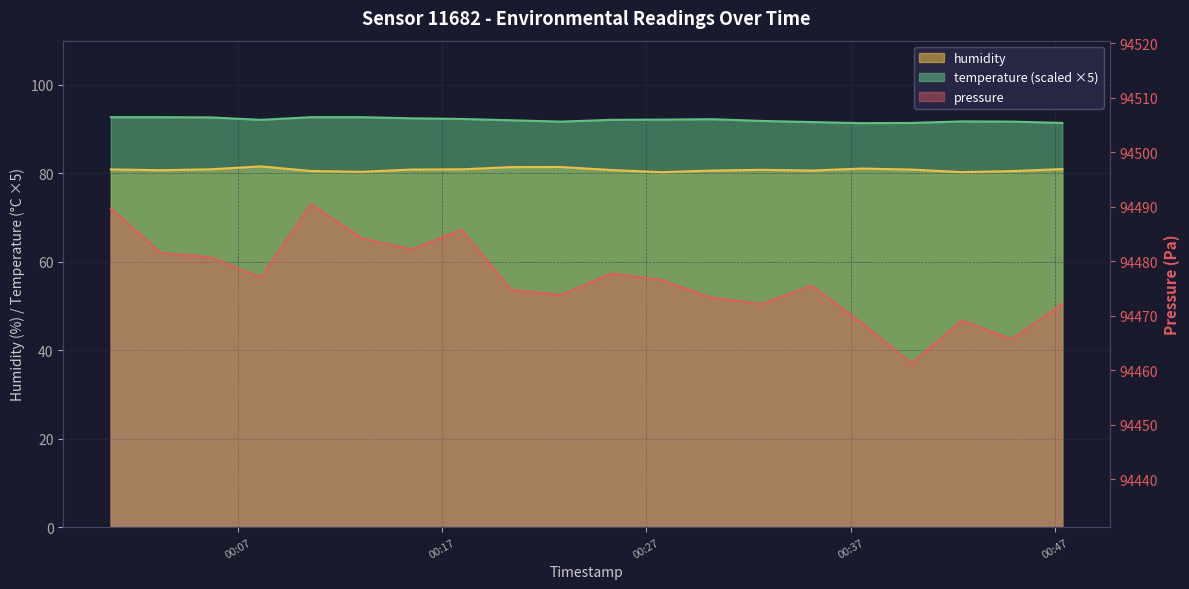

Reading left to right, extract all data points from this chart.

pressure: 2023-08-12T00:00:47=94489.7	2023-08-12T00:03:14=94481.5	2023-08-12T00:05:41=94480.8	2023-08-12T00:08:08=94477.0	2023-08-12T00:10:35=94490.5	2023-08-12T00:13:03=94484.2	2023-08-12T00:15:30=94482.2	2023-08-12T00:17:57=94485.8	2023-08-12T00:20:24=94474.7	2023-08-12T00:22:50=94473.8	2023-08-12T00:25:17=94477.8	2023-08-12T00:27:44=94476.6	2023-08-12T00:30:12=94473.3	2023-08-12T00:32:39=94472.2	2023-08-12T00:35:06=94475.5	2023-08-12T00:37:33=94468.7	2023-08-12T00:40:00=94461.2	2023-08-12T00:42:27=94469.2	2023-08-12T00:44:54=94465.7	2023-08-12T00:47:22=94472.2
humidity: 2023-08-12T00:00:47=80.9	2023-08-12T00:03:14=80.7	2023-08-12T00:05:41=80.9	2023-08-12T00:08:08=81.6	2023-08-12T00:10:35=80.5	2023-08-12T00:13:03=80.3	2023-08-12T00:15:30=80.9	2023-08-12T00:17:57=80.9	2023-08-12T00:20:24=81.4	2023-08-12T00:22:50=81.4	2023-08-12T00:25:17=80.8	2023-08-12T00:27:44=80.3	2023-08-12T00:30:12=80.6	2023-08-12T00:32:39=80.8	2023-08-12T00:35:06=80.6	2023-08-12T00:37:33=81.1	2023-08-12T00:40:00=80.8	2023-08-12T00:42:27=80.3	2023-08-12T00:44:54=80.5	2023-08-12T00:47:22=81.0
temperature: 2023-08-12T00:00:47=92.7	2023-08-12T00:03:14=92.7	2023-08-12T00:05:41=92.7	2023-08-12T00:08:08=92.1	2023-08-12T00:10:35=92.7	2023-08-12T00:13:03=92.7	2023-08-12T00:15:30=92.4	2023-08-12T00:17:57=92.3	2023-08-12T00:20:24=92.0	2023-08-12T00:22:50=91.7	2023-08-12T00:25:17=92.1	2023-08-12T00:27:44=92.2	2023-08-12T00:30:12=92.2	2023-08-12T00:32:39=91.9	2023-08-12T00:35:06=91.6	2023-08-12T00:37:33=91.3	2023-08-12T00:40:00=91.4	2023-08-12T00:42:27=91.8	2023-08-12T00:44:54=91.7	2023-08-12T00:47:22=91.4